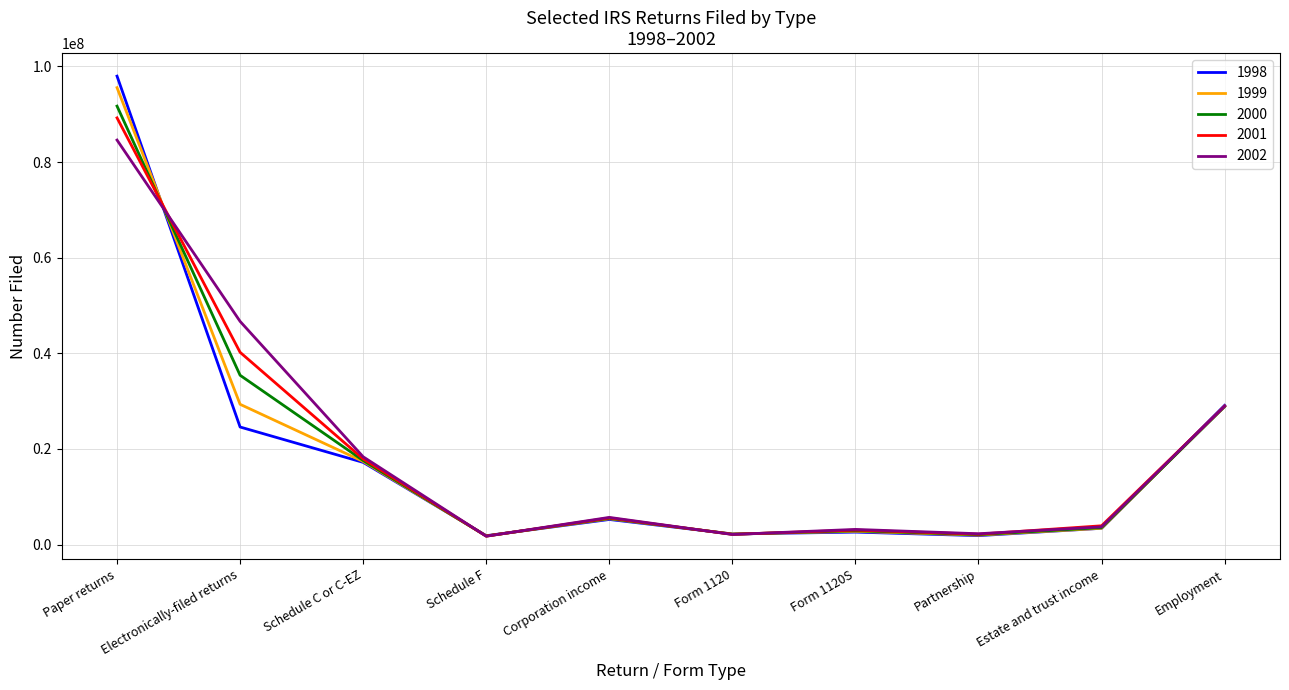

Where does the 1999 series first go above 5398300?

Paper returns